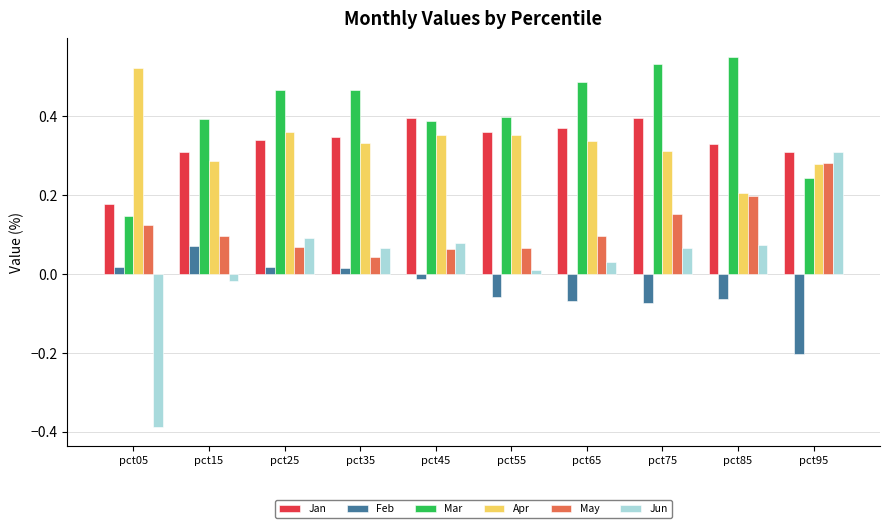

What is the sum of all Jan values?

3.3